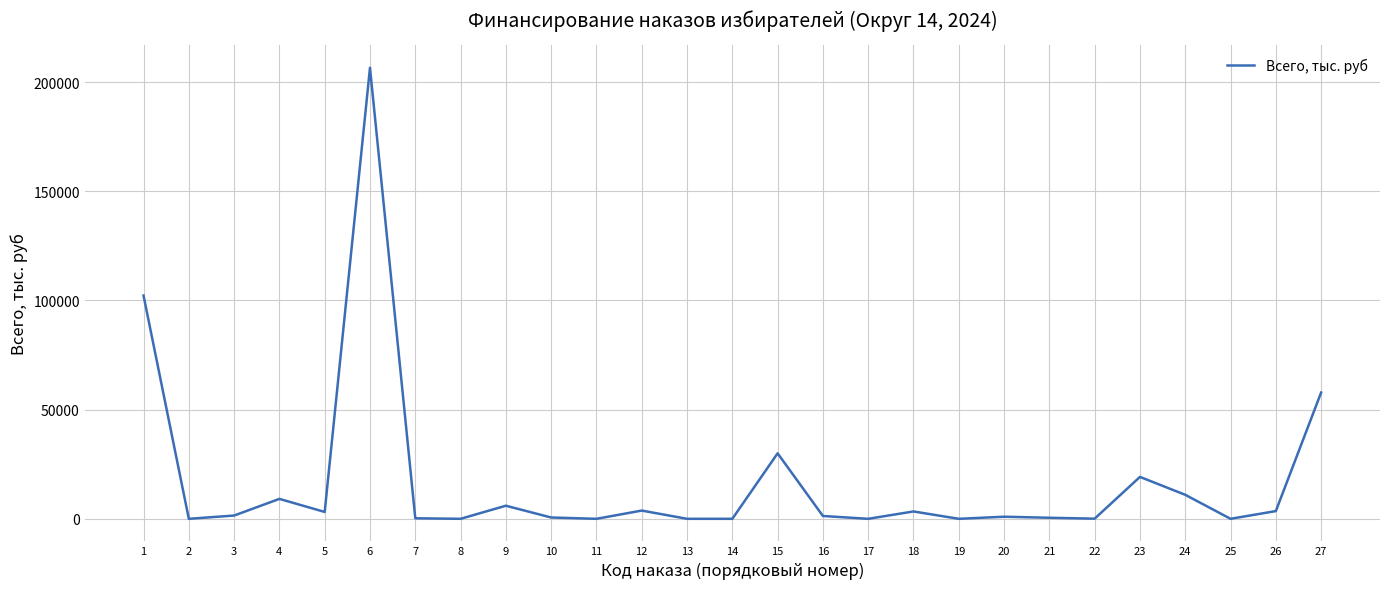

What is the difference between the maximum and minimum values?

206600.0